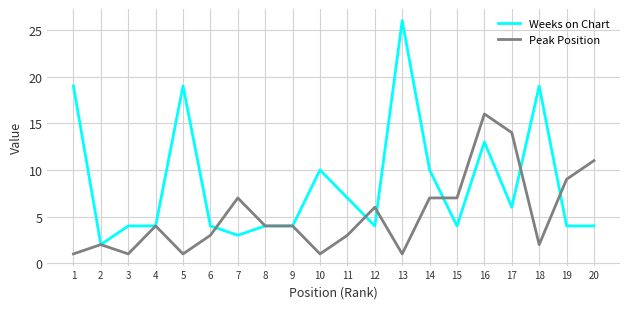

True or false: Peak Position has a value of 16 at 16.

True